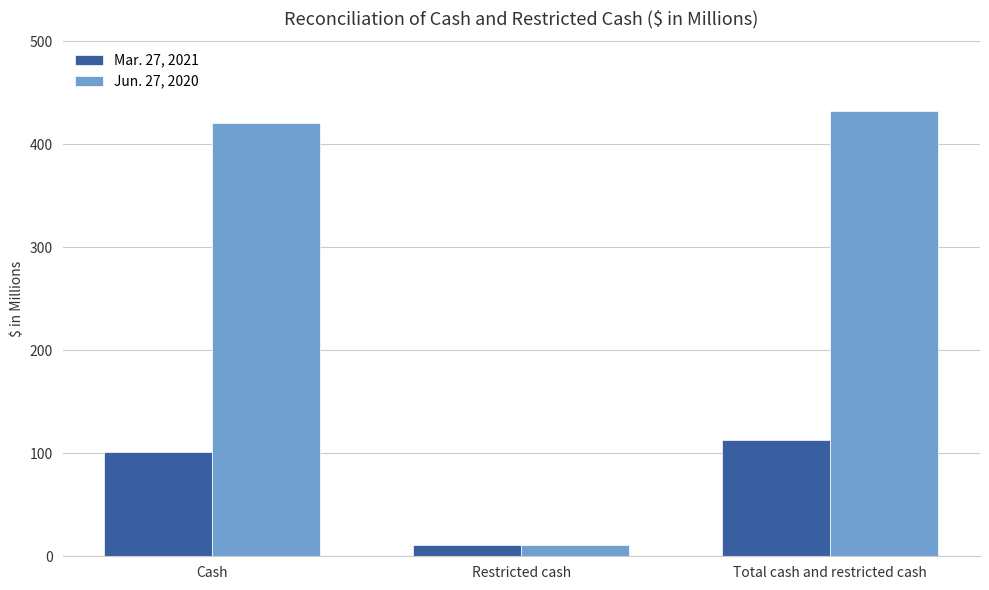

Reading left to right, extract all data points from this chart.

Mar. 27, 2021: 101.5	11.1	112.6
Jun. 27, 2020: 420.7	11.1	431.8